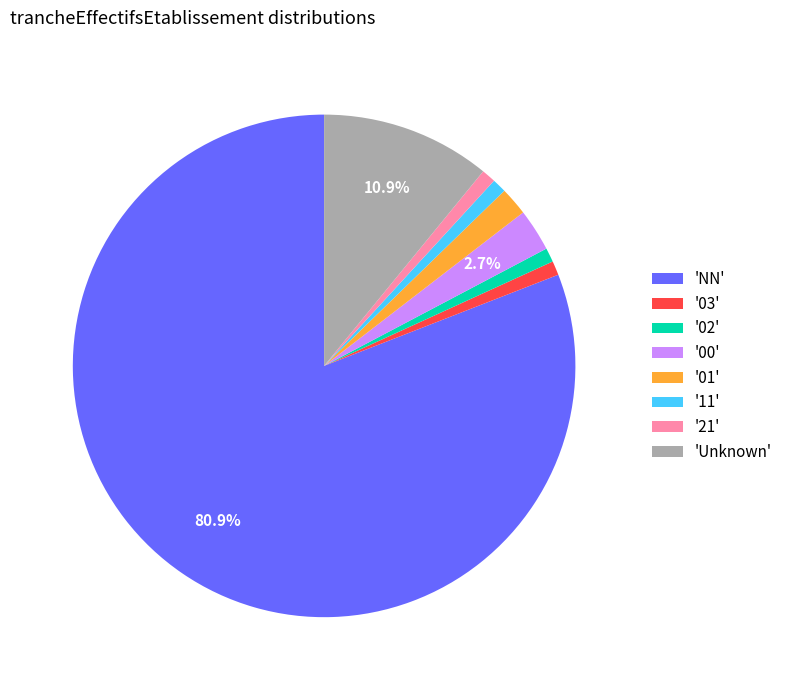

Which slice represents more than half of the pie?

'NN'